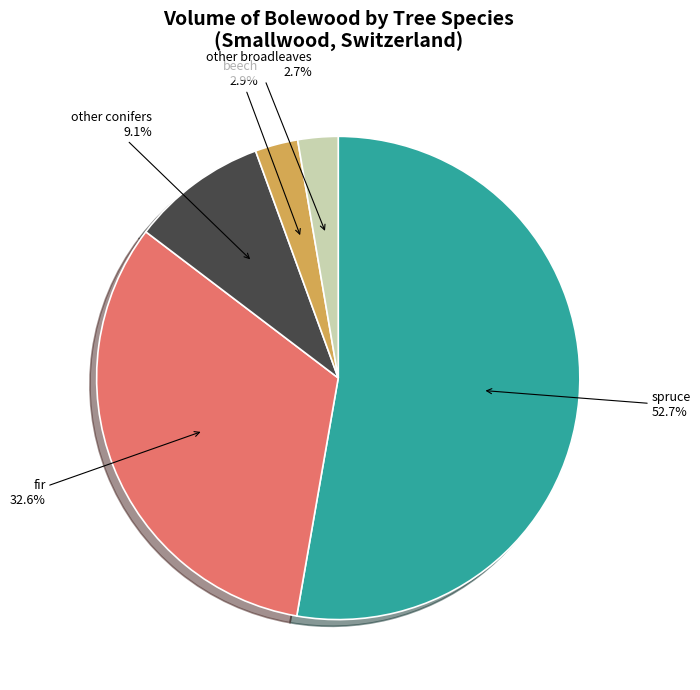

The beech slice represents 3% of the pie. True or false?

True